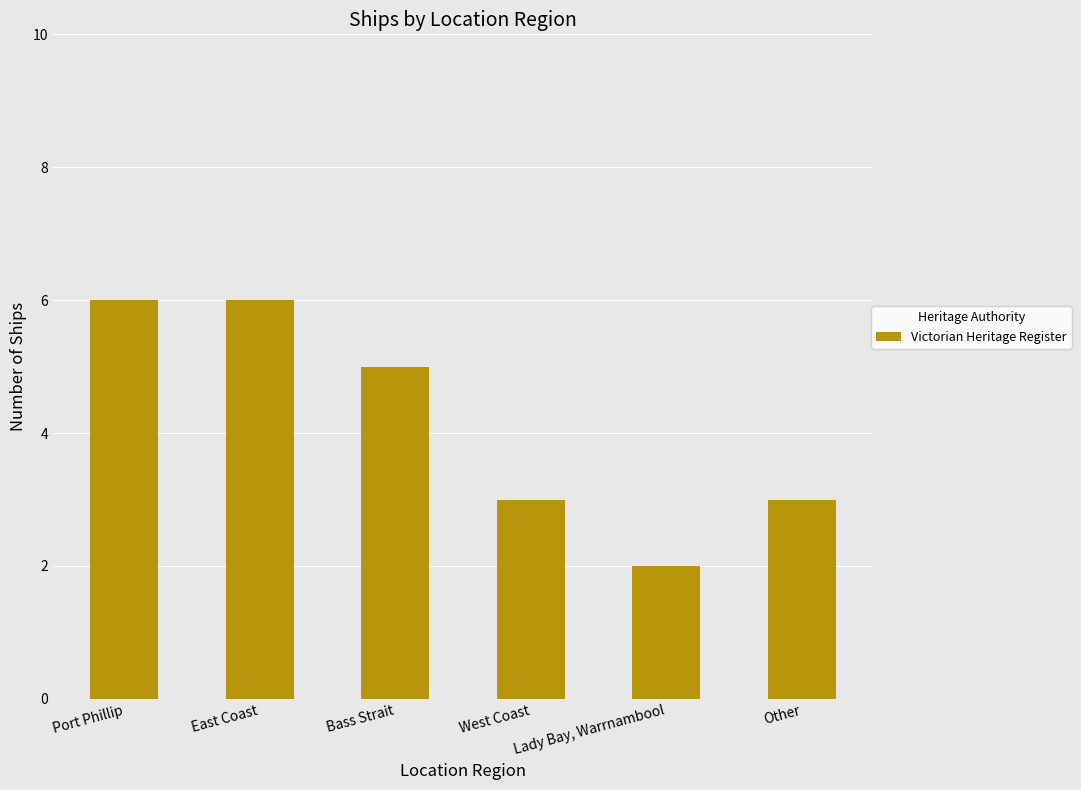

How many bars are there in total?

6